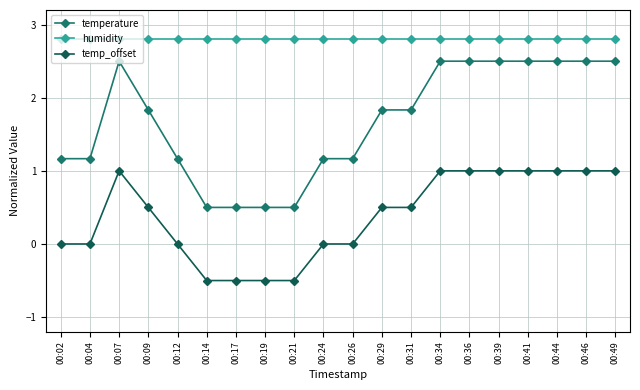

Is it true that humidity equals 4.6 at 00:44?

False